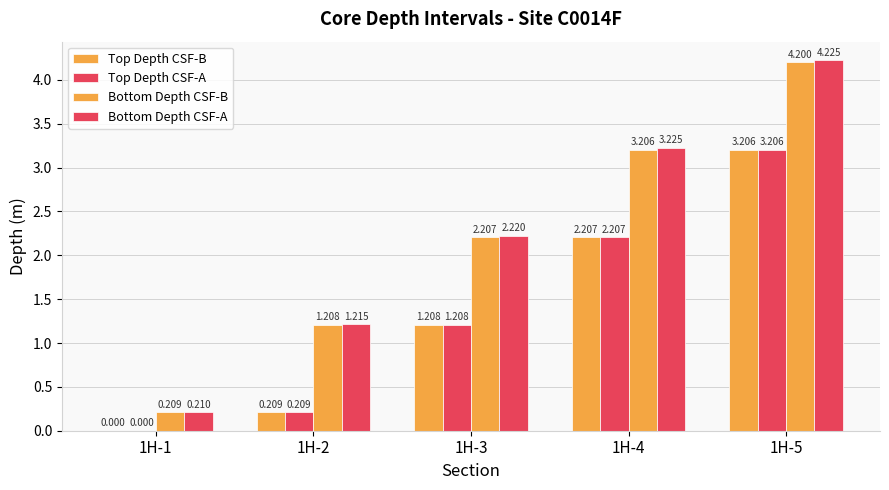

Count the number of categories in the chart.

5